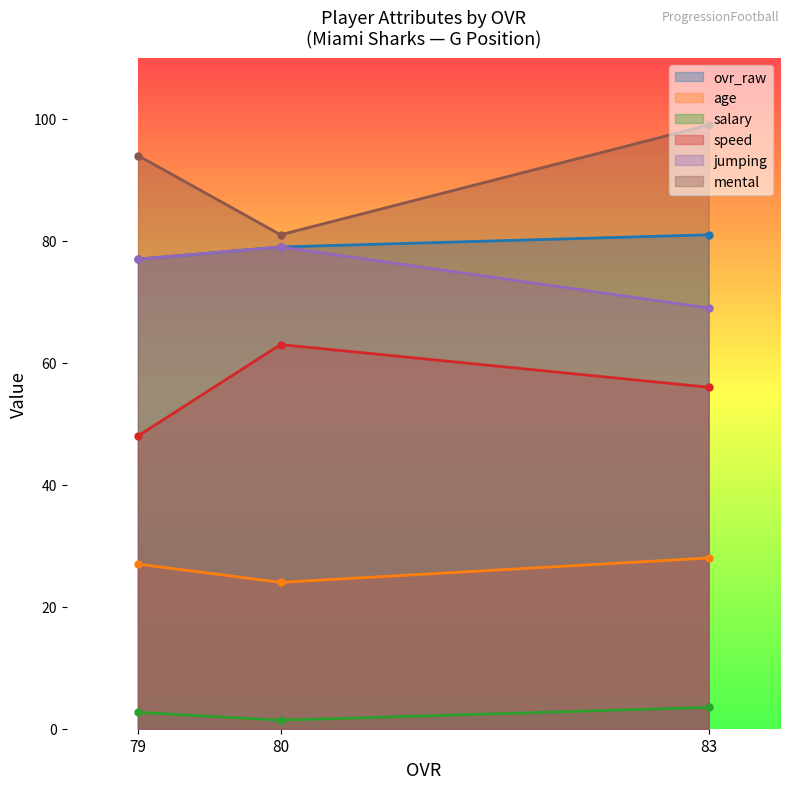

Which category has the lowest value in the jumping series?

83